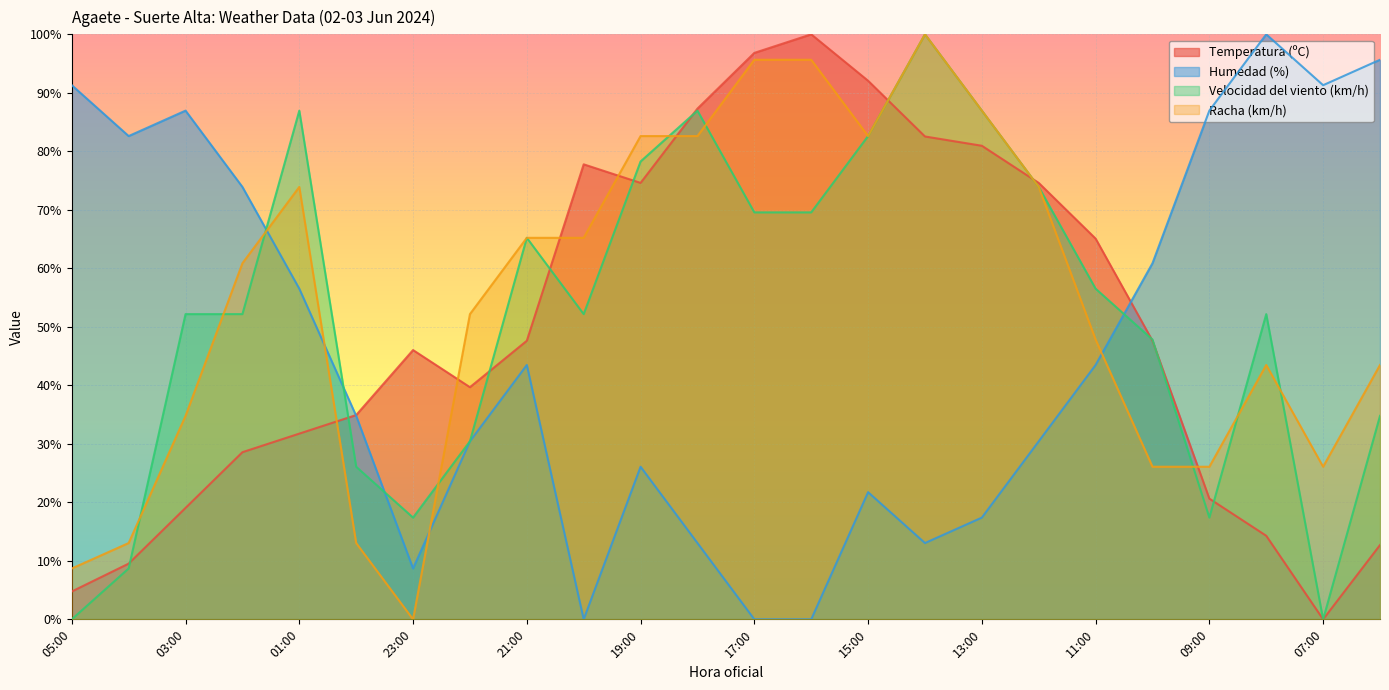

List the series in order of their peak value, lowest first.

Temperatura (ºC), Humedad (%), Velocidad del viento (km/h), Racha (km/h)